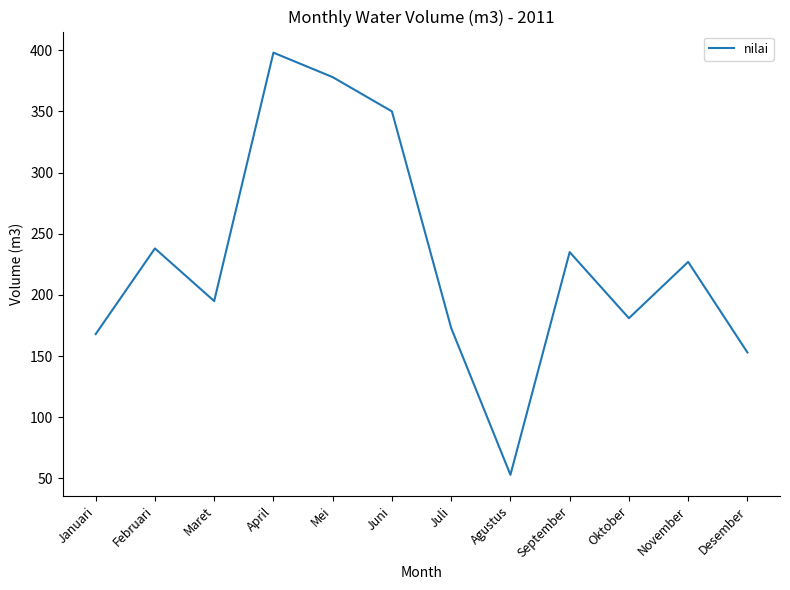

At which category does the data reach its first local valley?

Maret